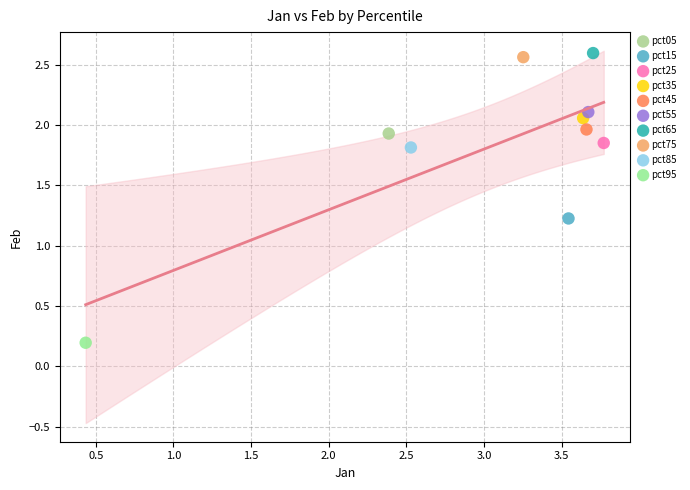

What are all the series names shown in the legend?

pct05, pct15, pct25, pct35, pct45, pct55, pct65, pct75, pct85, pct95